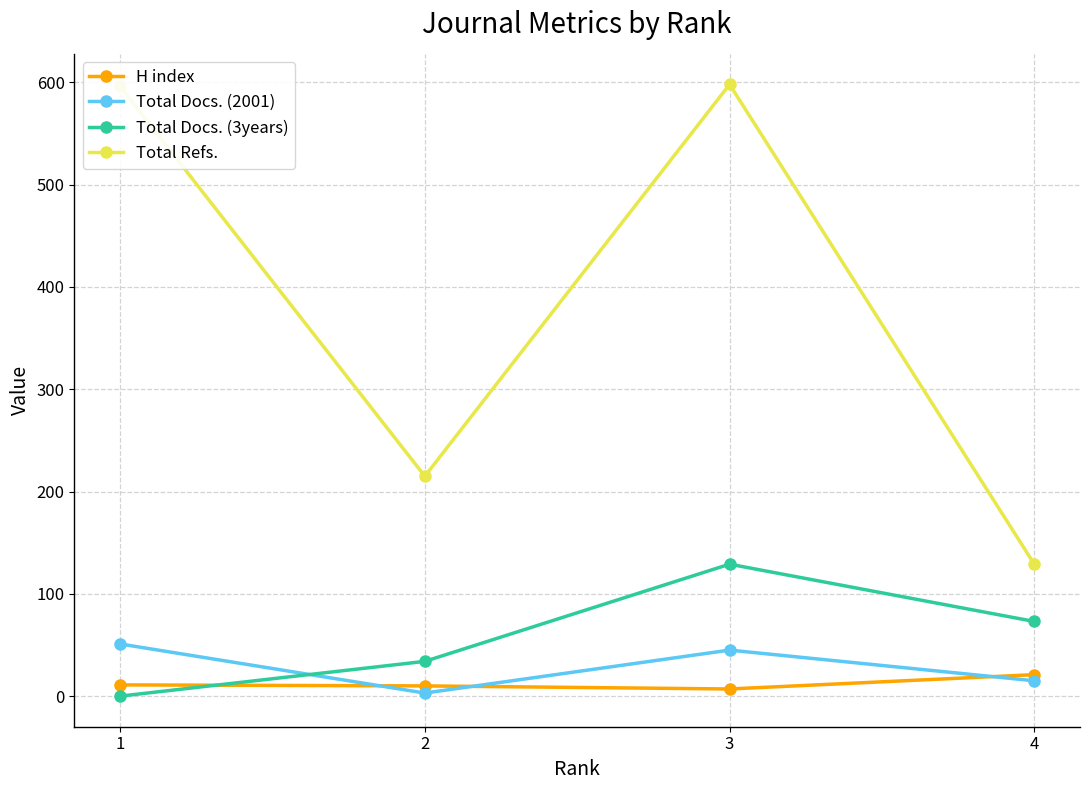

At which category does Total Refs. reach its first local valley?

2